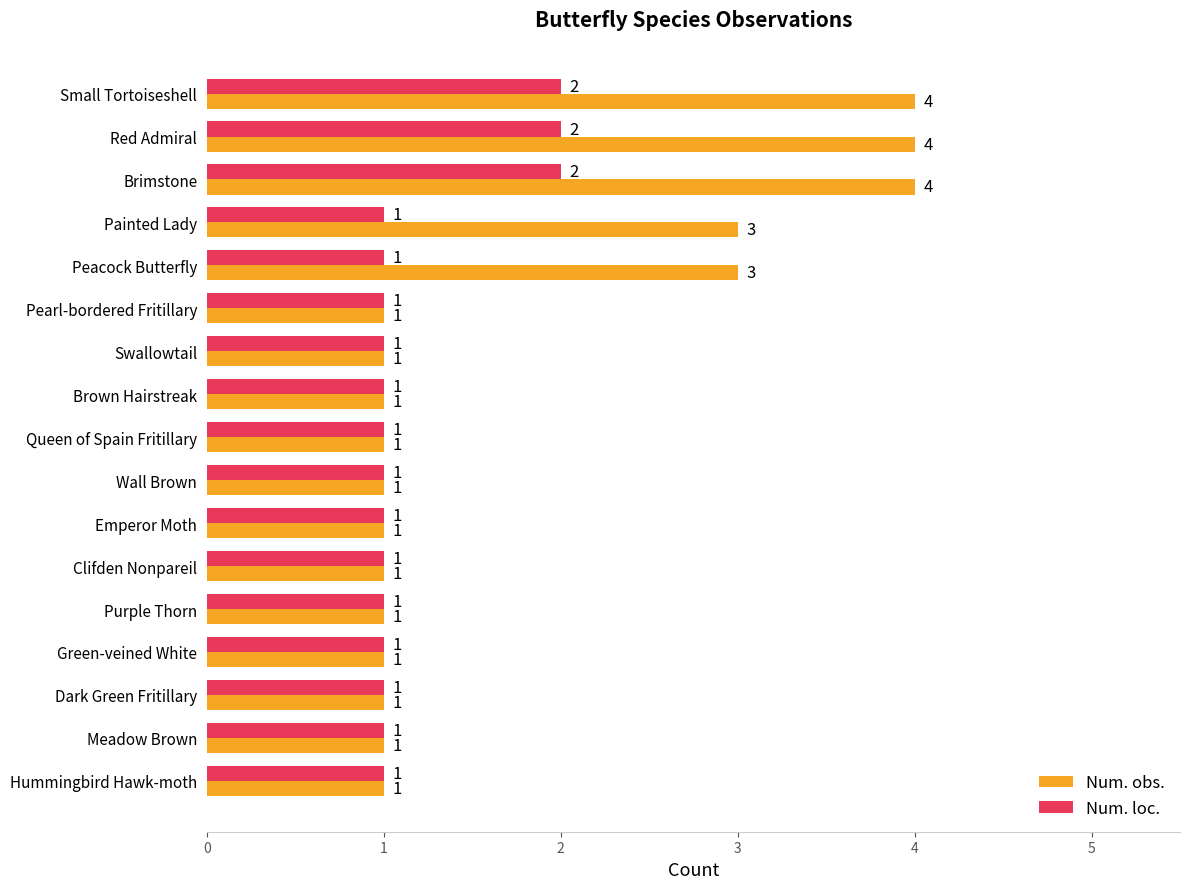

What is the total value across all series at Small Tortoiseshell?

6